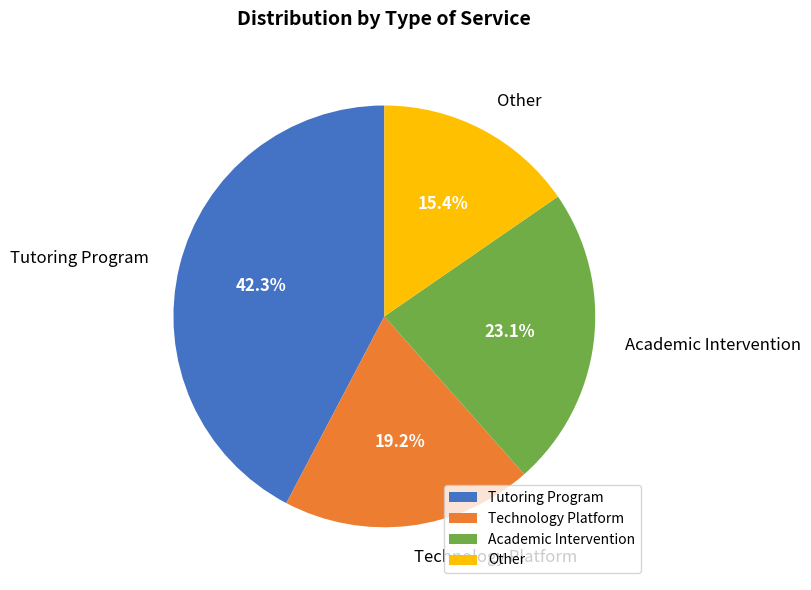

What percentage is the Tutoring Program slice, to the nearest percent?

42%